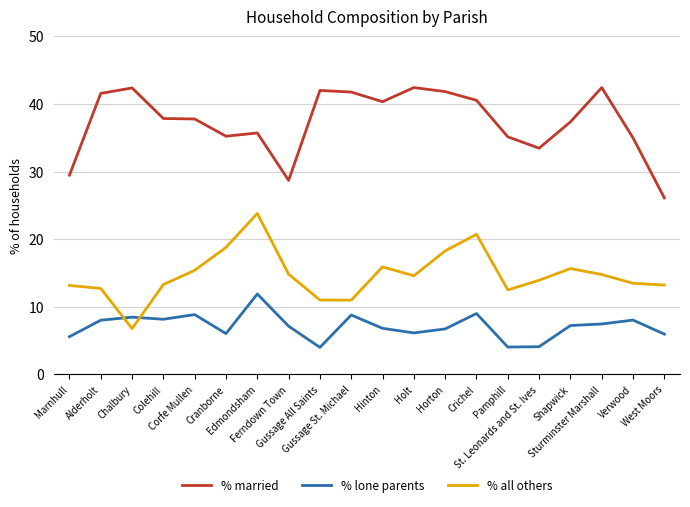

Is it true that % married equals 10.3 at Crichel?

False